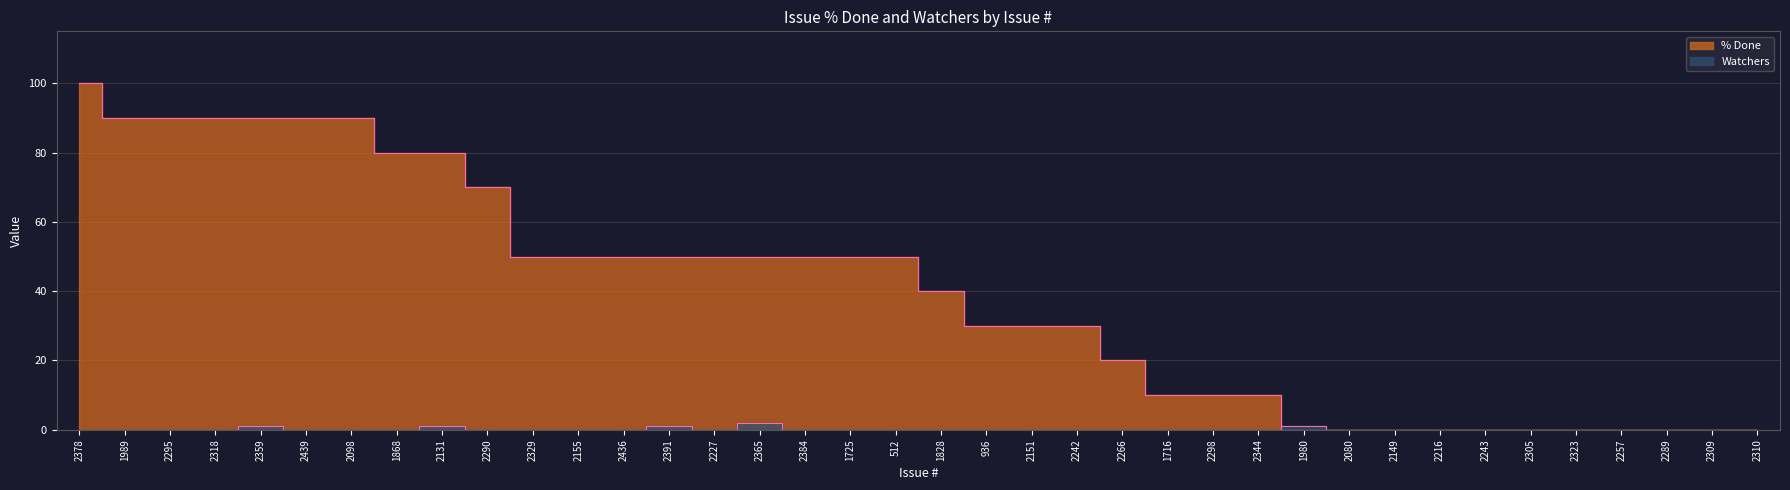

What position from the right is 2080?

10